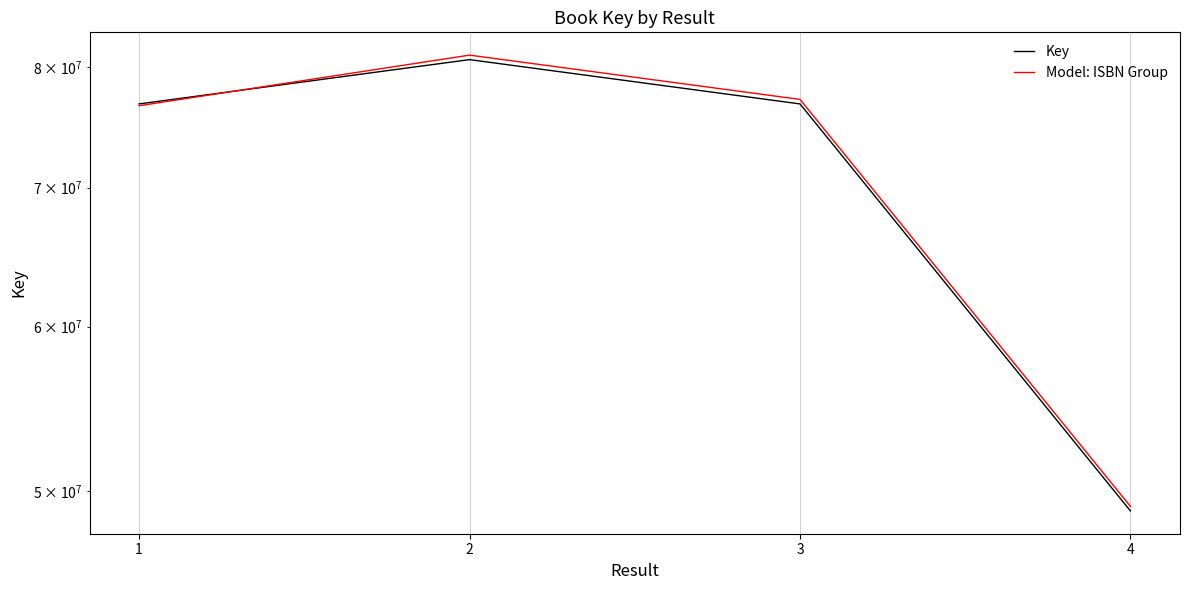

After their last crossing, which series has the higher values: Model: ISBN Group or Key?

Model: ISBN Group